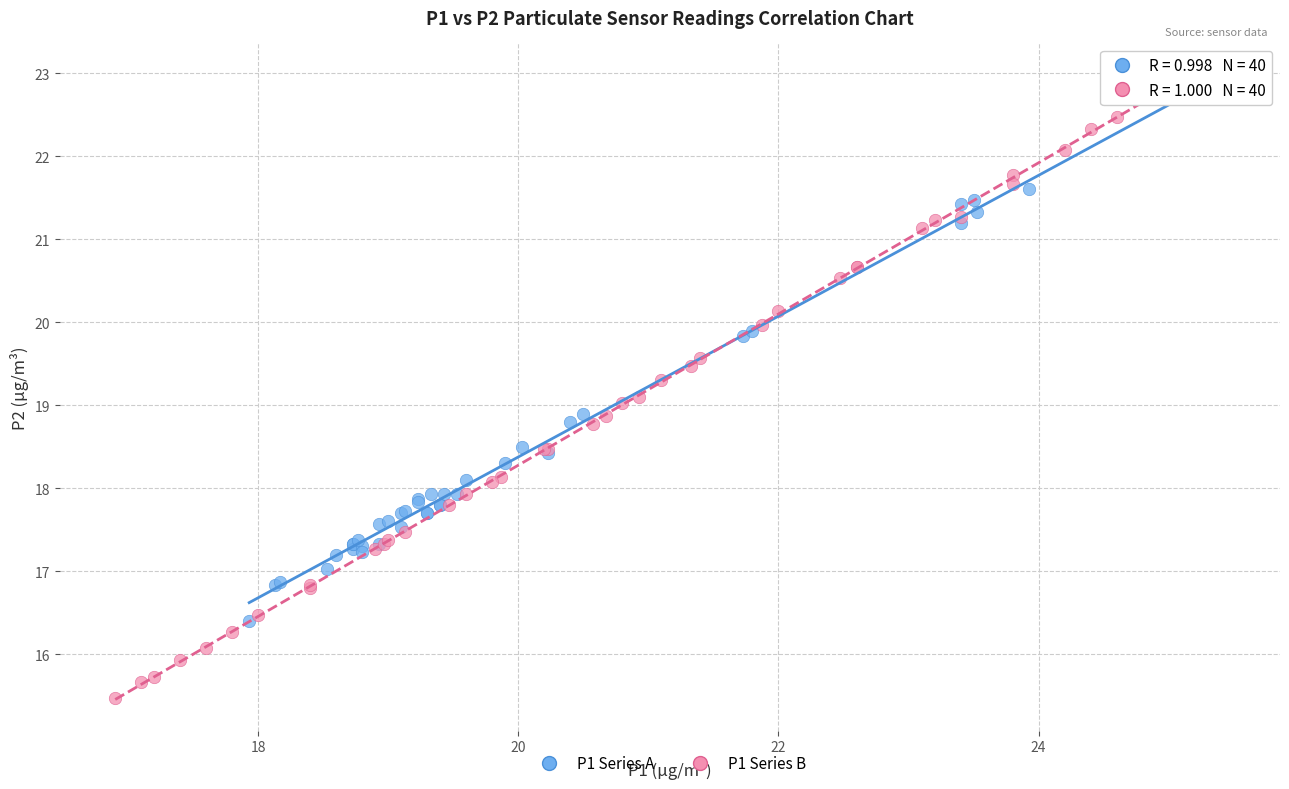

Which series has the largest Y range (max minus min)?

P1 Series B